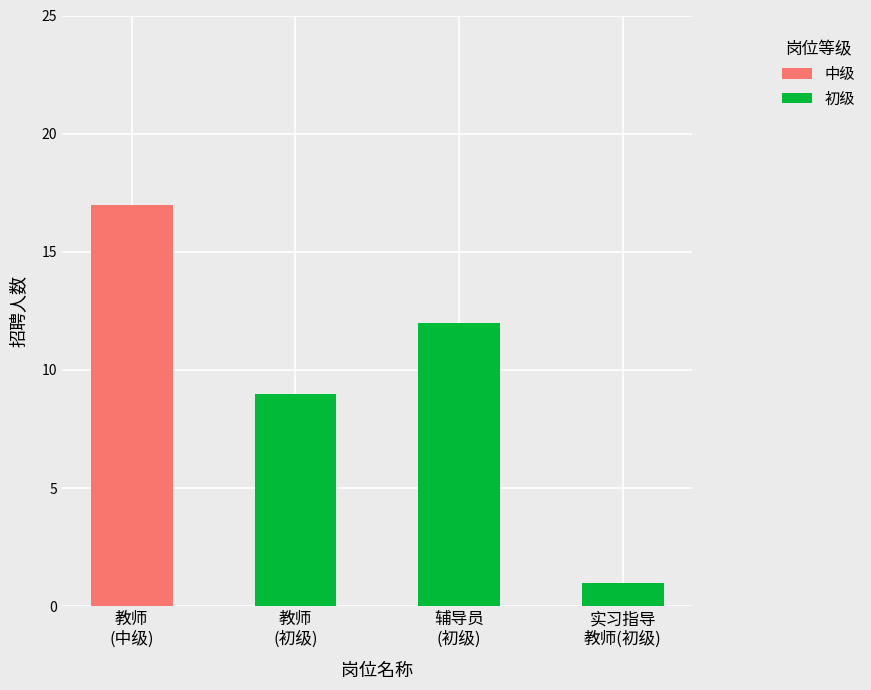

What is the sum of all 中级 values?

17